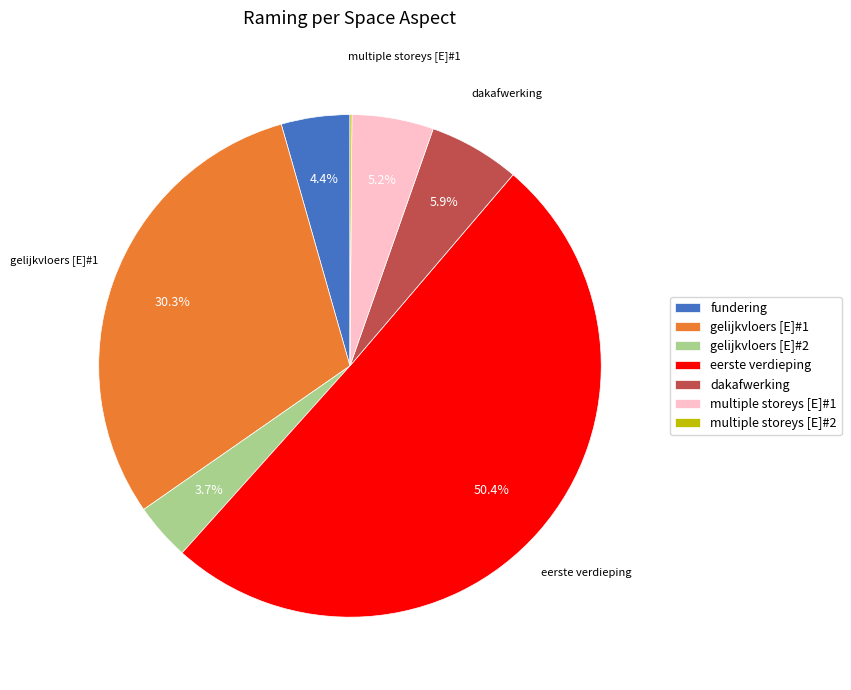

True or false: dakafwerking accounts for 1% of the total.

False